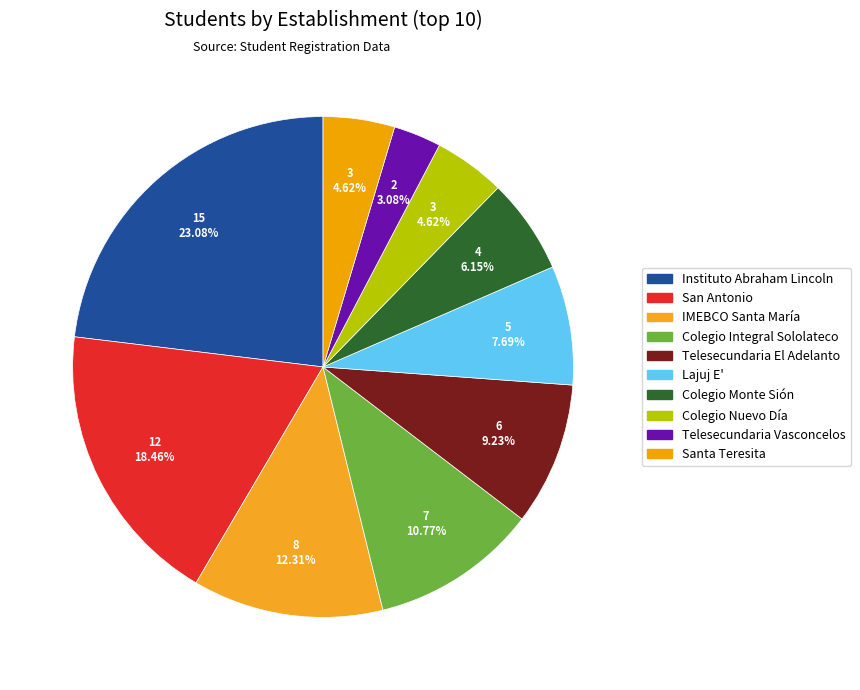

To the nearest percent, what is the combined percentage of Santa Teresita and IMEBCO Santa María?

17%